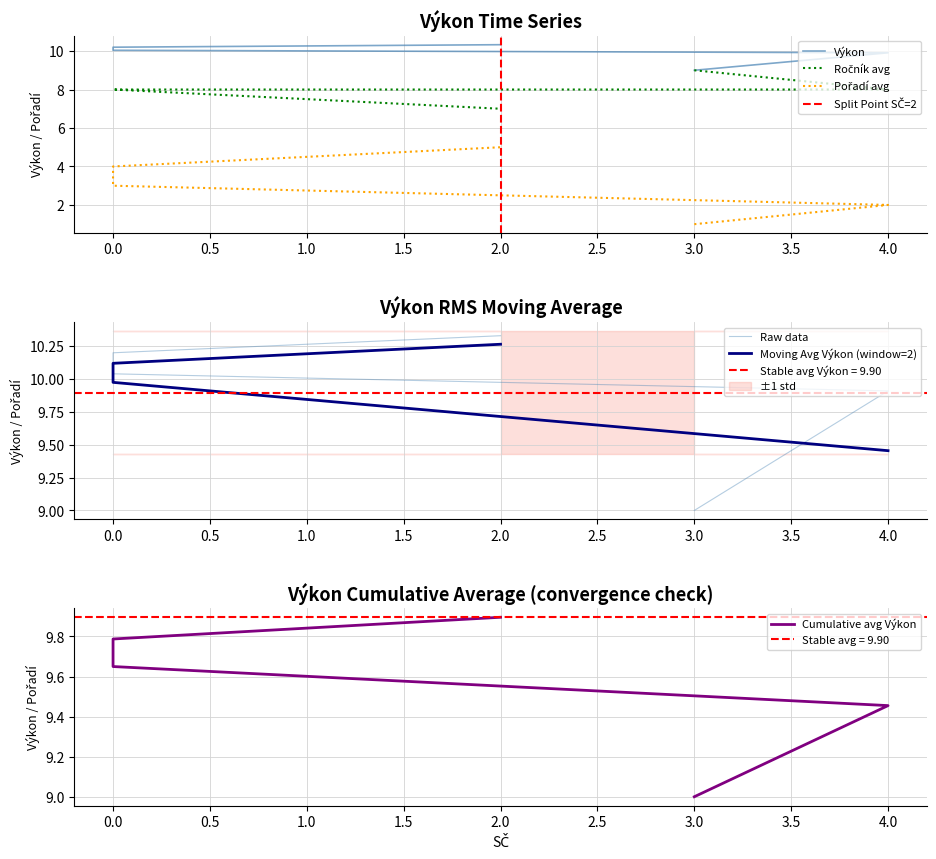

Reading left to right, what are all the values shown in this chart?

Pořadí: 1.0	2.0	3.0	4.0	5.0
Výkon: 9.0	9.9	10.0	10.2	10.3
Ročník: 9.0	8.0	8.0	8.0	7.0